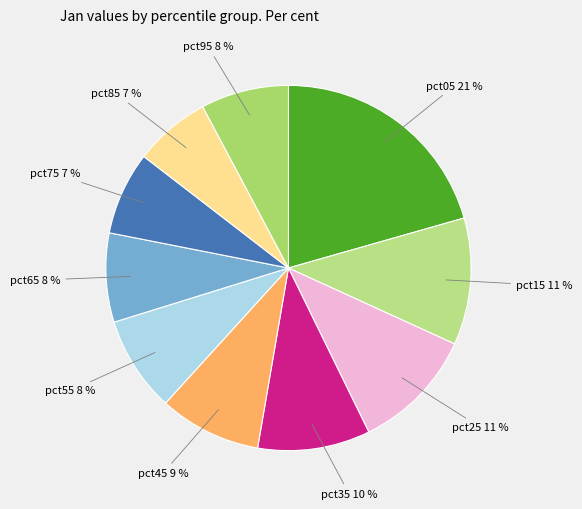

How many slices are in this pie chart?

10